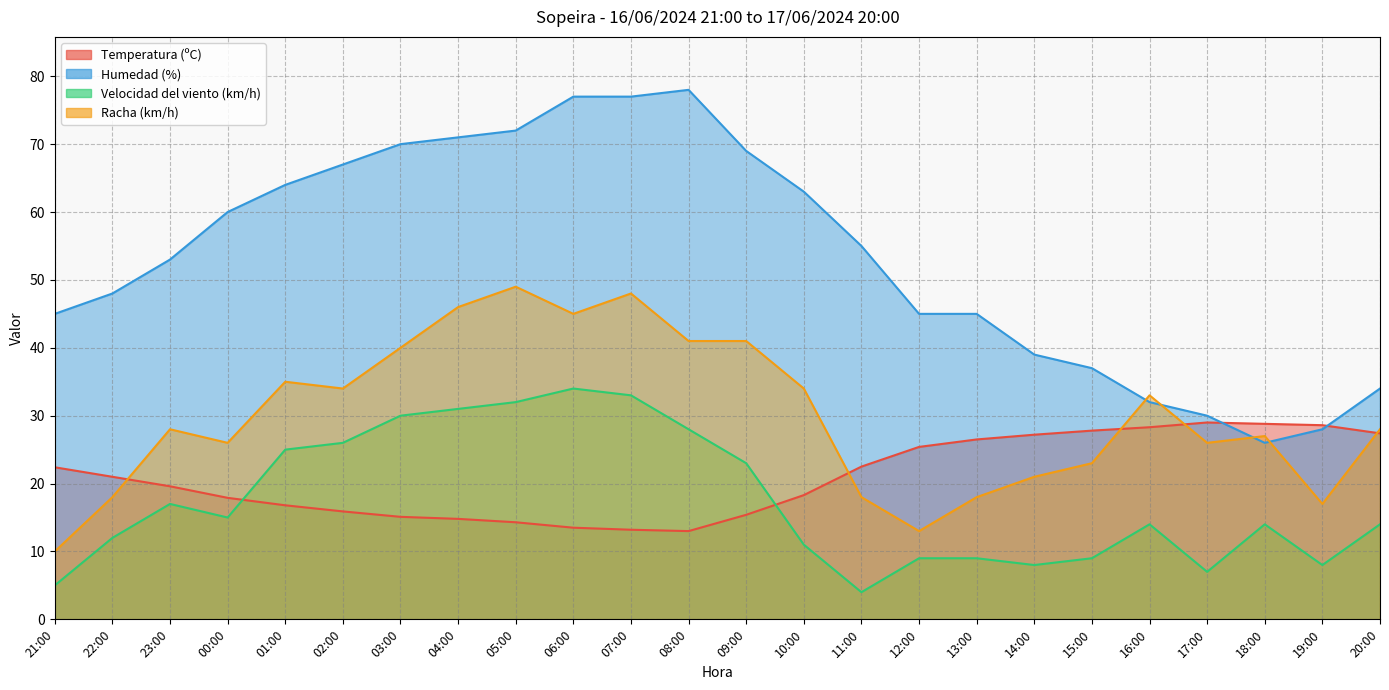

At which label does Velocidad del viento (km/h) reach its peak?

06:00